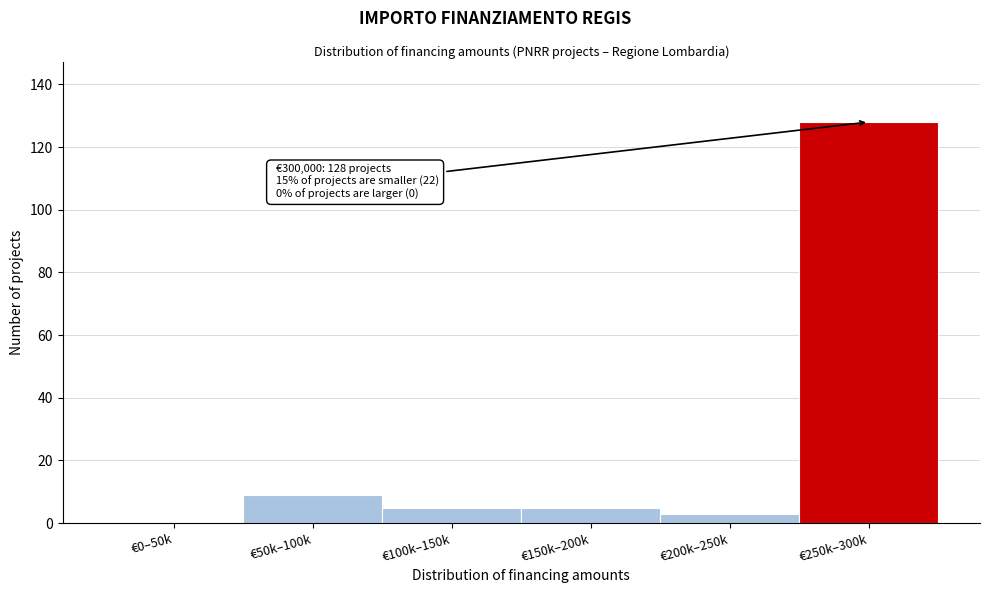

Reading left to right, list all the values displayed in this chart.

€0–50k=0	€50k–100k=9	€100k–150k=5	€150k–200k=5	€200k–250k=3	€250k–300k=128